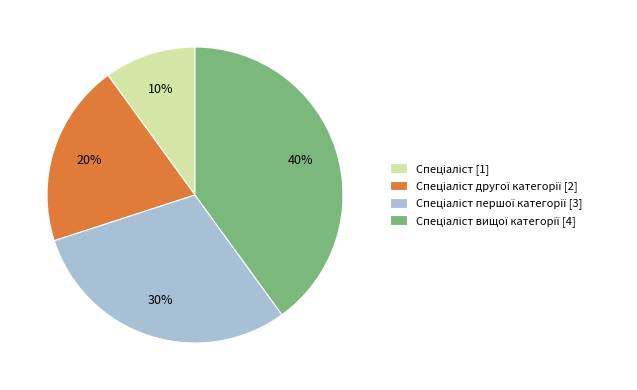

To the nearest percent, what is the average slice percentage?

25%